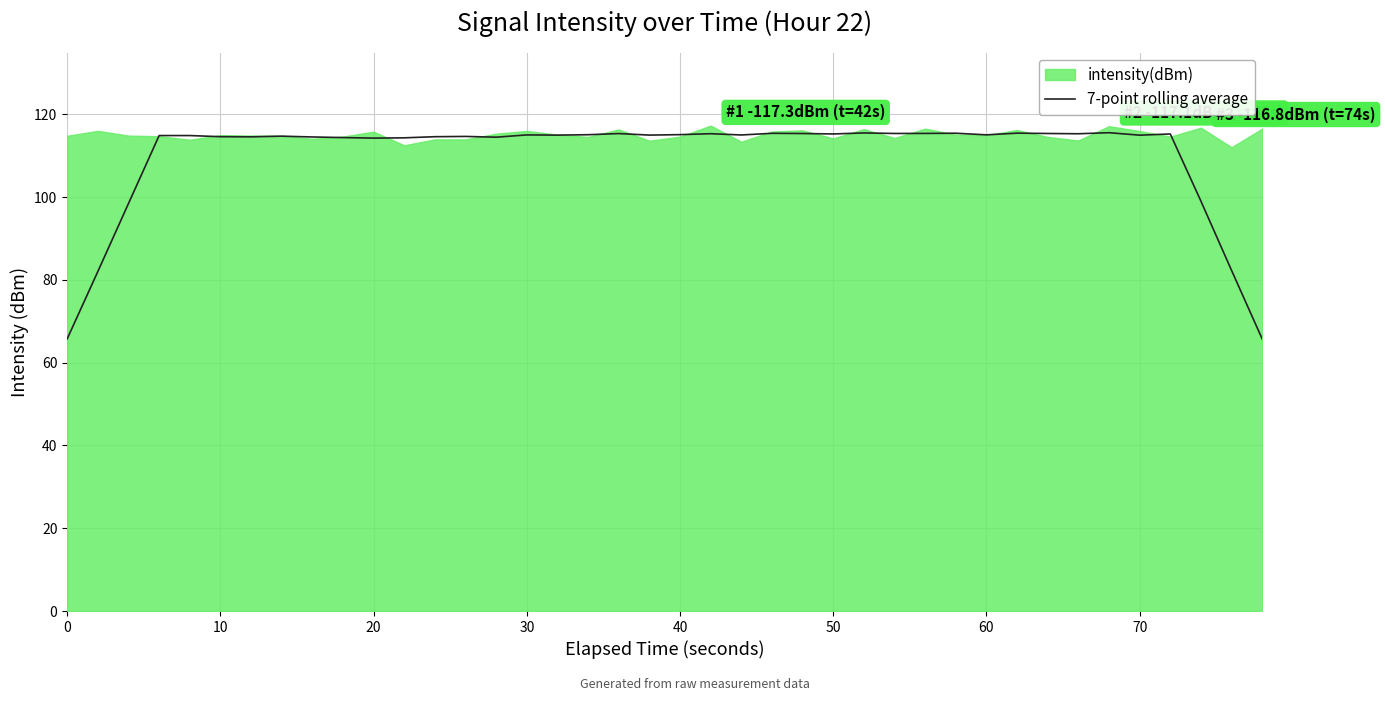

What is the lowest value of the 7-point rolling average series?

65.7